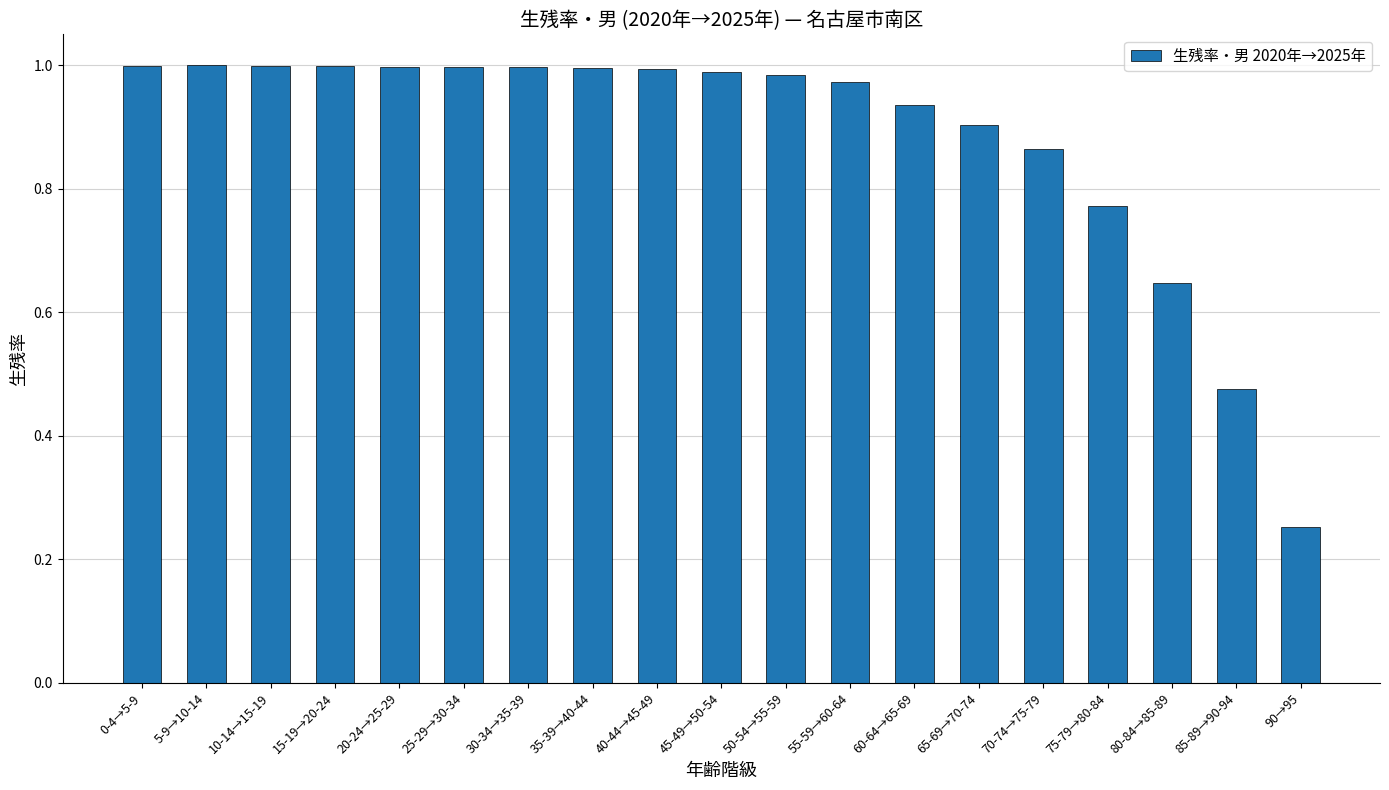

True or false: the data shows 1.0 at 10-14→15-19.

True